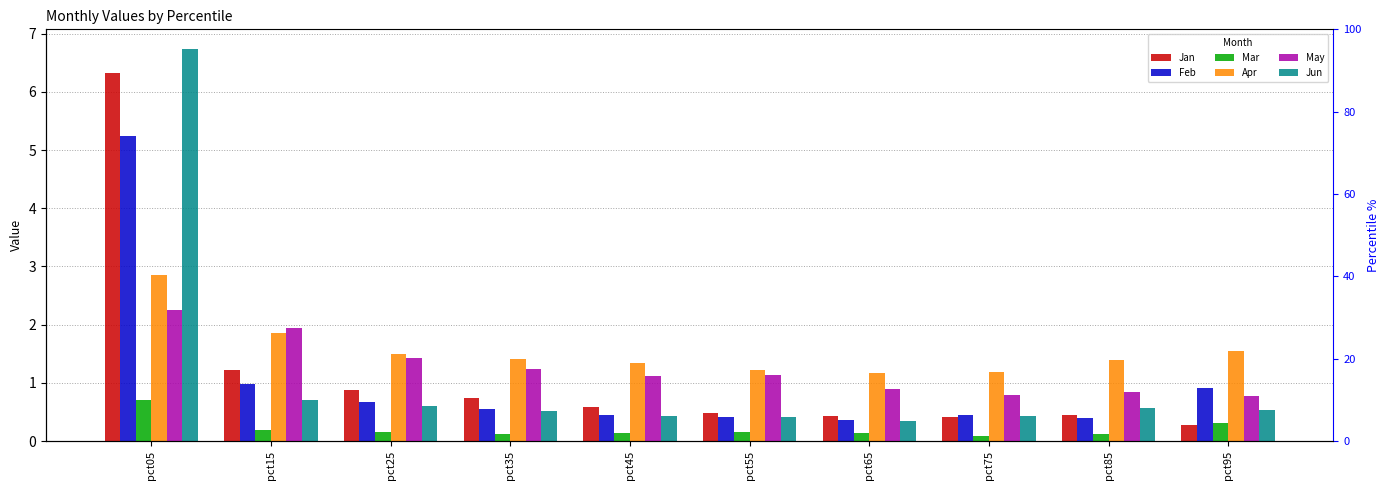

Which category has the lowest value across all series?

pct75